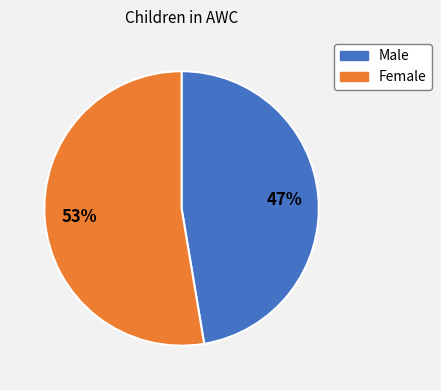

To the nearest percent, what is the combined percentage of Male and Female?

100%